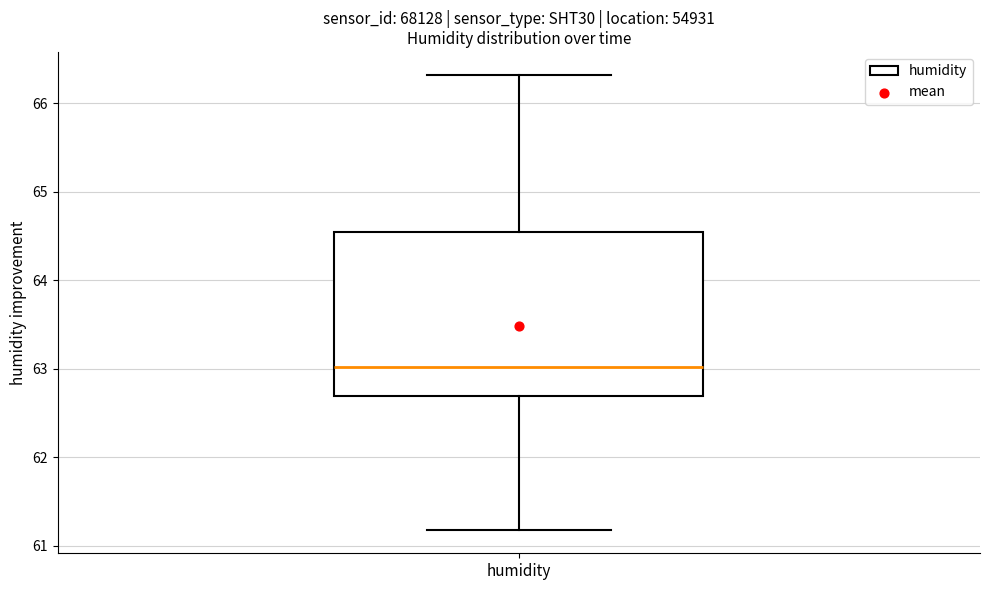

Read this box plot against the y-axis: the position of the median line, the range covered by the box, and the ends of both whiskers. The values are not printed on the chart, so give them approximately, as read against the axis.

median 63.0, box 62.7 to 64.5, whiskers 61.2 to 66.3